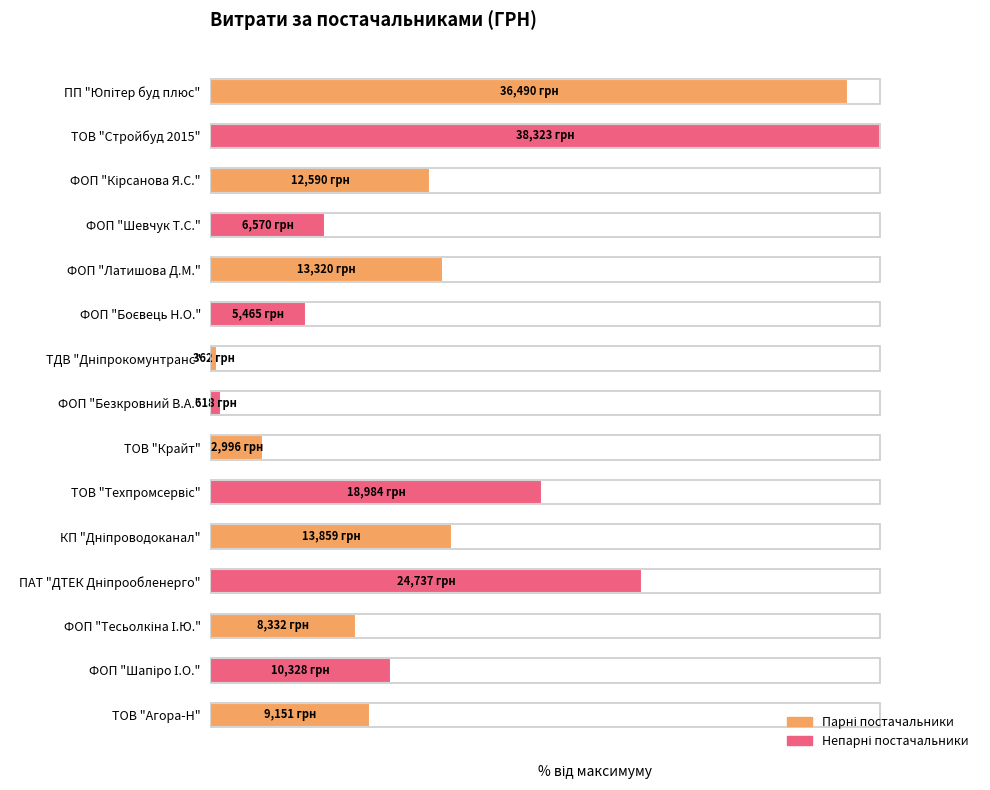

List the labels in order of value, smallest first.

ТДВ "Дніпрокомунтранс", ФОП "Безкровний В.А.", ТОВ "Крайт", ФОП "Боєвець Н.О.", ФОП "Шевчук Т.С.", ФОП "Тесьолкіна І.Ю.", ТОВ "Агора-Н", ФОП "Шапіро І.О.", ФОП "Кірсанова Я.С.", ФОП "Латишова Д.М.", КП "Дніпроводоканал", ТОВ "Техпромсервіс", ПАТ "ДТЕК Дніпрообленерго", ПП "Юпітер буд плюс", ТОВ "Стройбуд 2015"